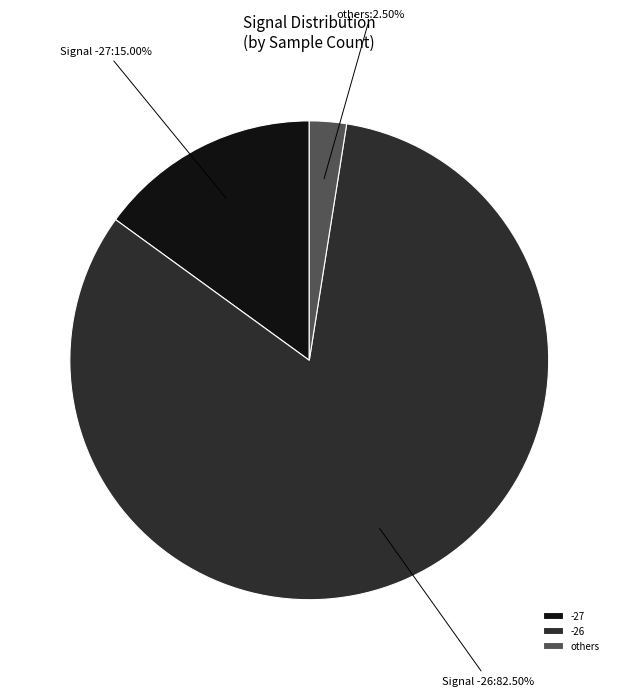

Which slice is the smallest?

others